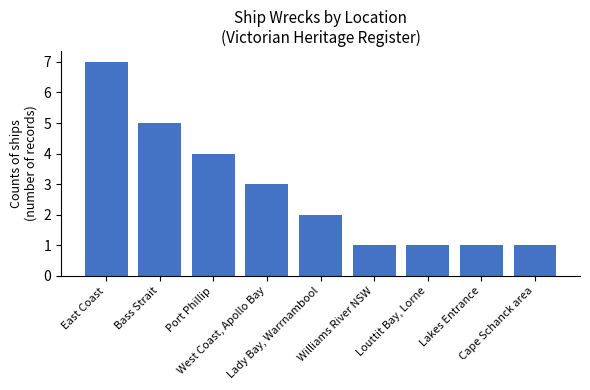

What is the change in value from Bass Strait to West Coast, Apollo Bay?

-2